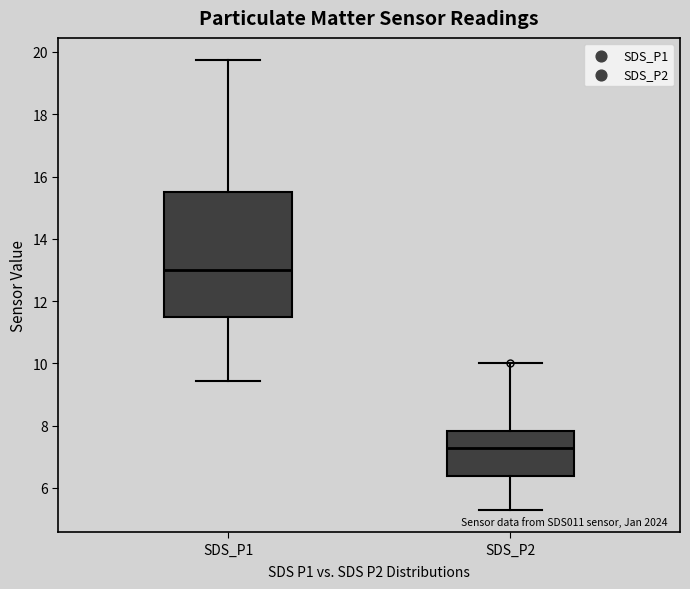

Which box is the tallest, from its lower edge to its upper edge?

SDS_P1